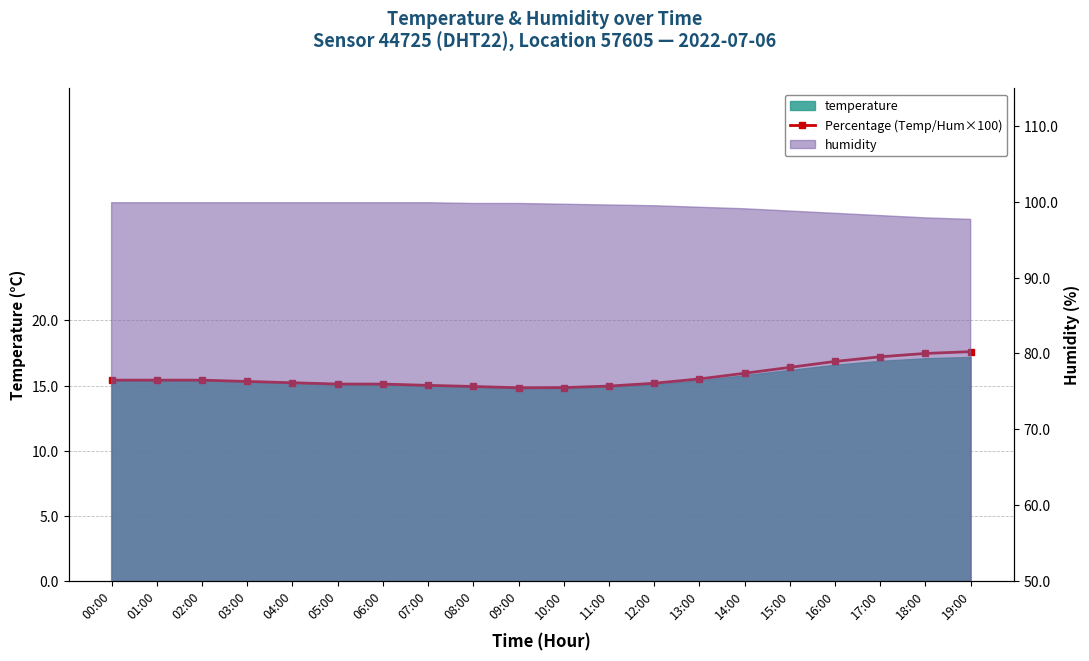

What is the maximum value shown in the chart?

17.6